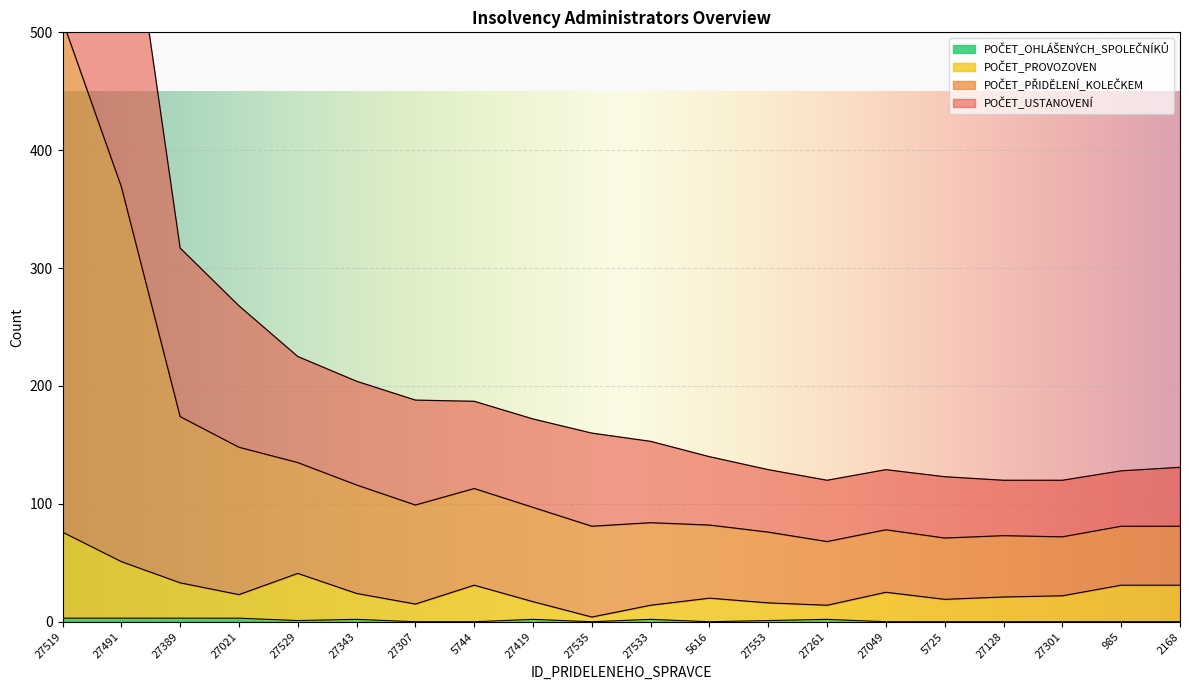

At which label does POČET_PŘIDĚLENÍ_KOLEČKEM first exceed 84?

27519